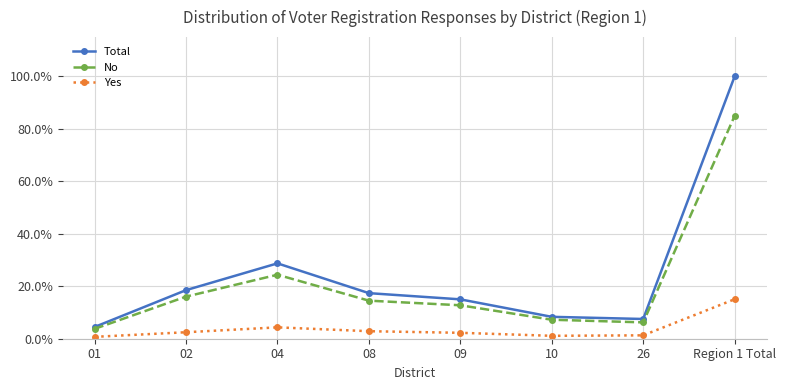

Is this an area chart (filled region under the line)?

No